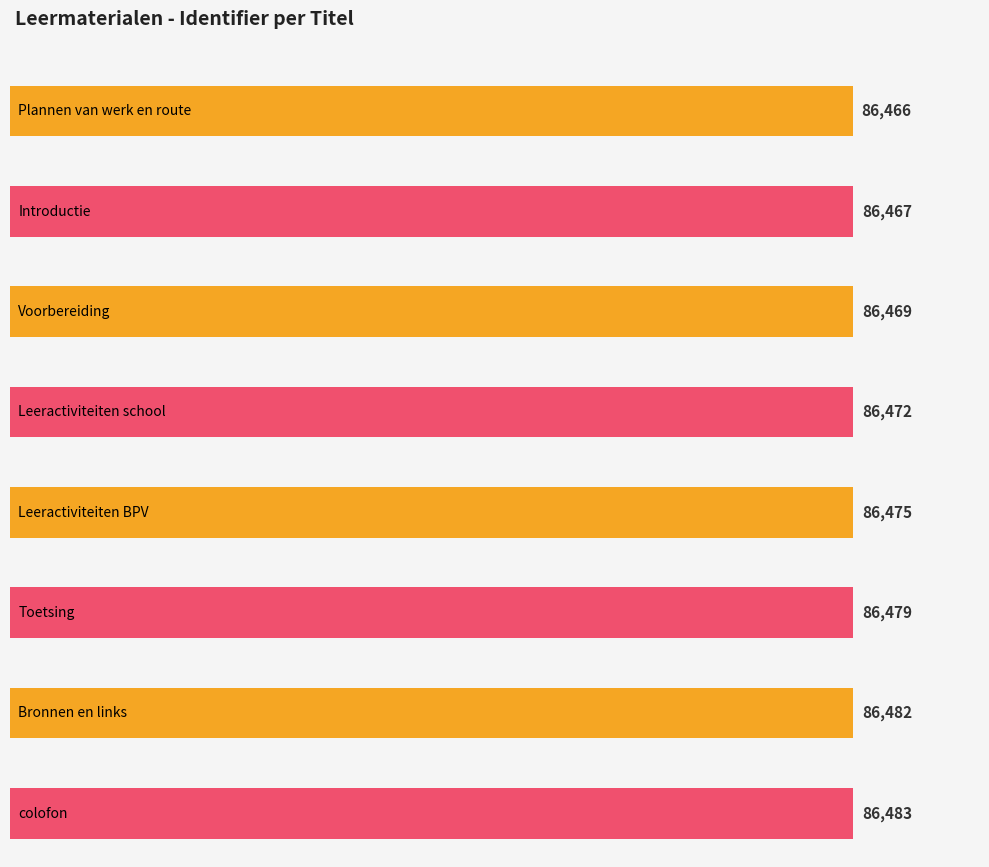

How many data points does each series have?

8